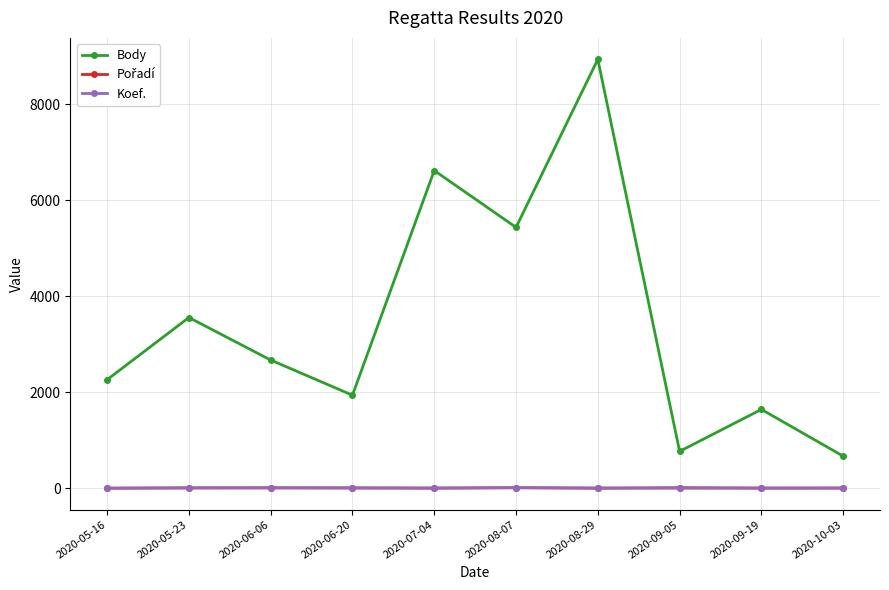

What is the average value of the Body series?

3452